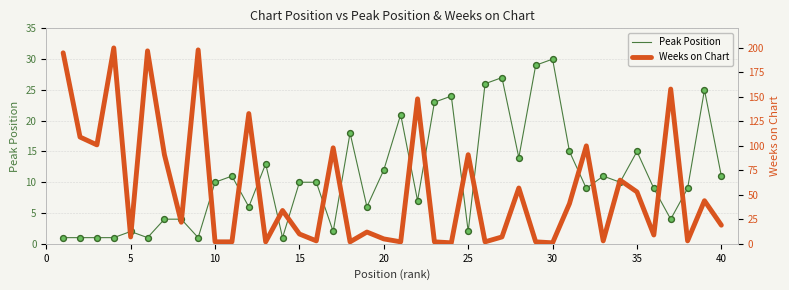

What is the highest value of the Peak Position series?

30